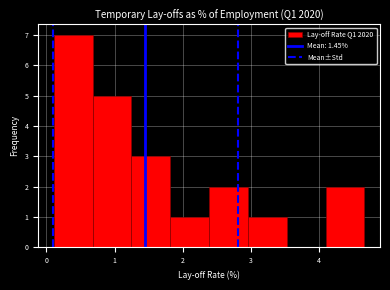

What is the height of the bar covering 3.0 to 3.5 on the x-axis? Neither the bar edges nor the heights are printed on the chart, so give them approximately, as read against the axes.

1